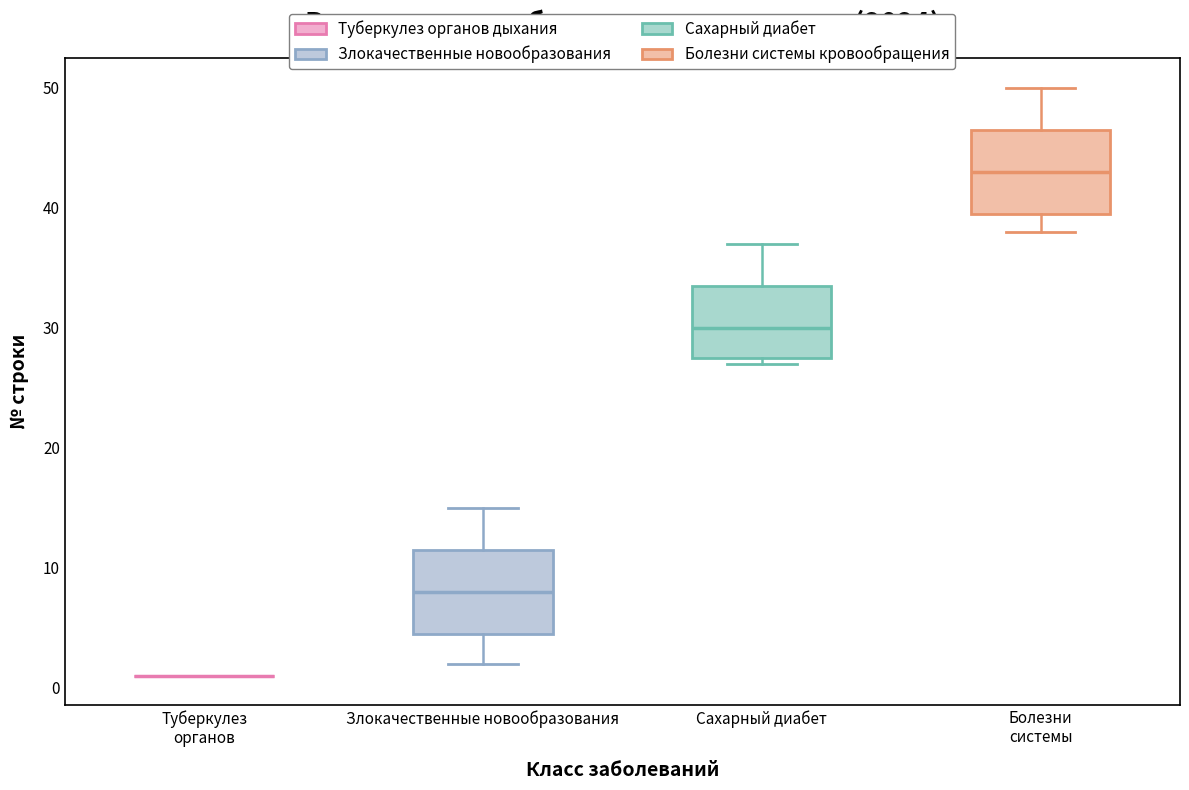

Where is the lower edge of the box for Болезни системы on the y-axis? The values are not printed on the chart, so give them approximately, as read against the axis.

40